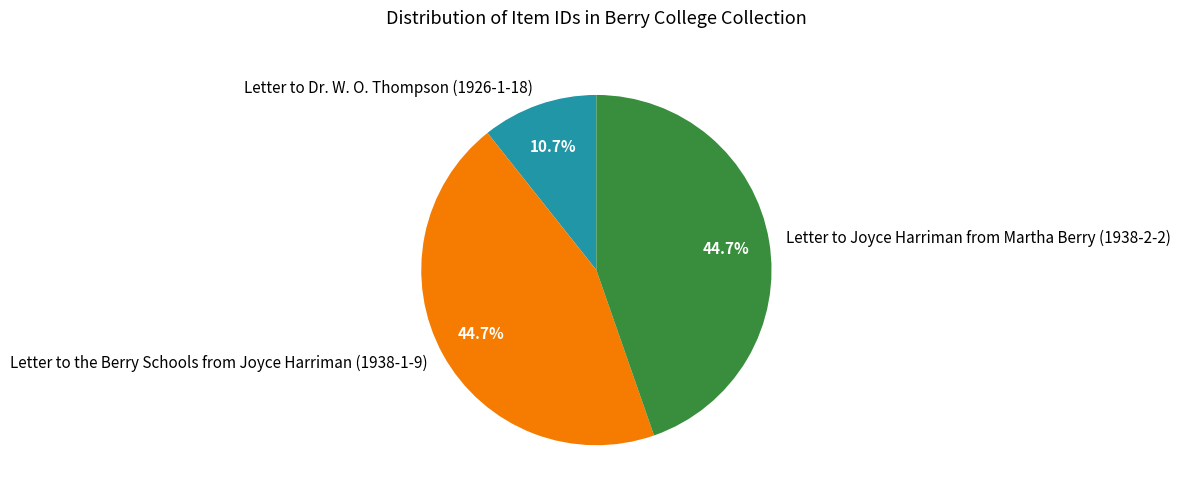

Which category has the smallest portion of the pie?

Letter to Dr. W. O. Thompson (1926-1-18)